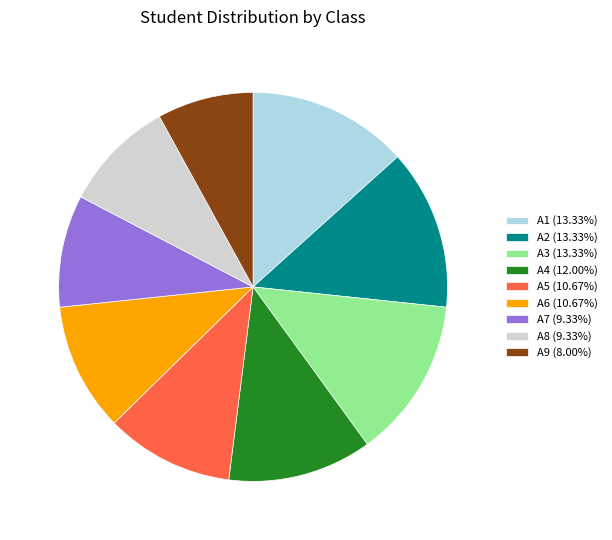

Is there any slice that represents more than half of the pie?

No